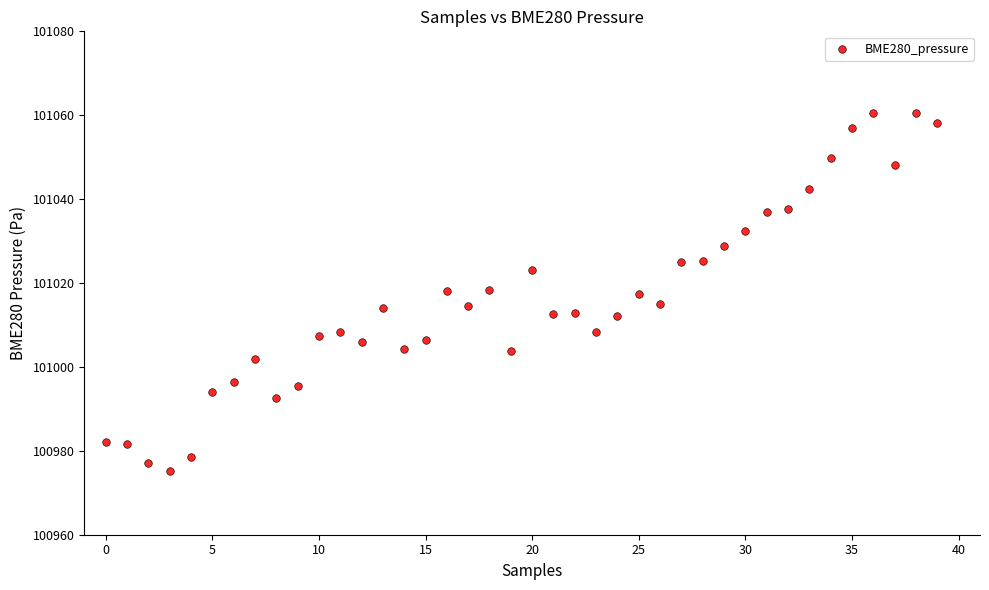

What is the range of Y values (max minus min)?

85.5